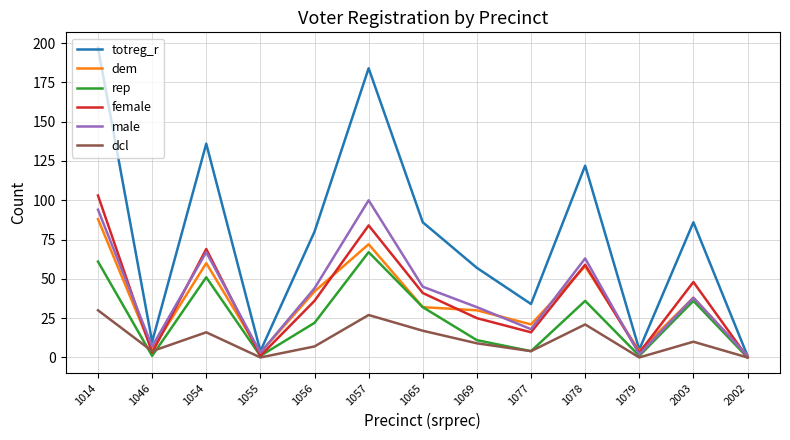

How many lines are shown in the chart?

6